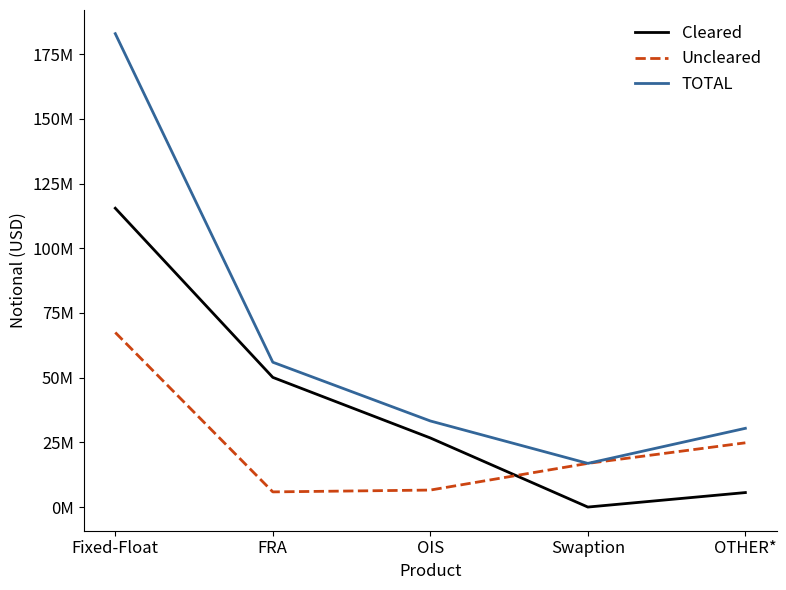

Rank the series by their average value, from highest to lowest.

TOTAL, Cleared, Uncleared